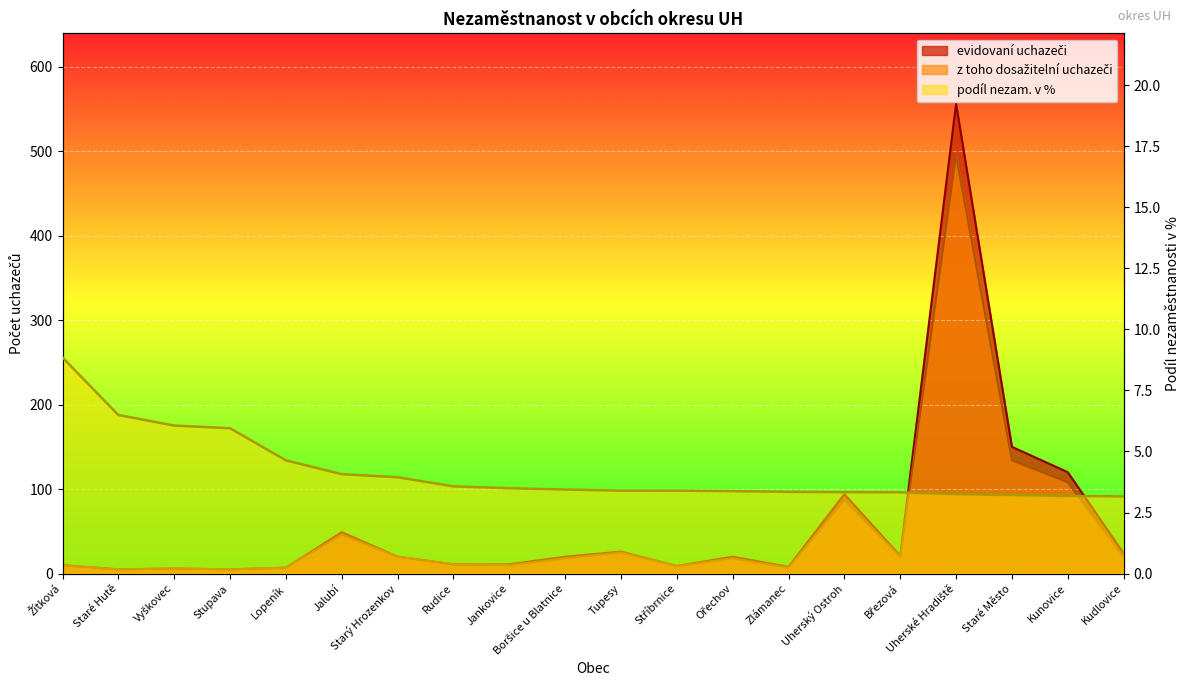

How many intersections are there between evidovaní uchazeči and podíl nezam. v %?

2